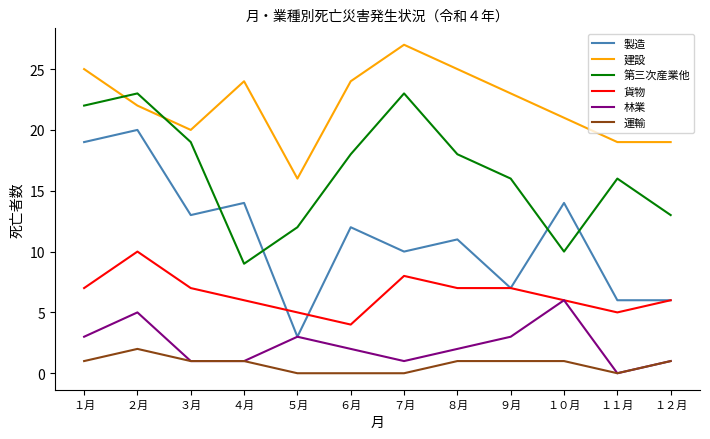

Rank the series by their maximum value, from lowest to highest.

運輸, 林業, 貨物, 製造, 第三次産業他, 建設